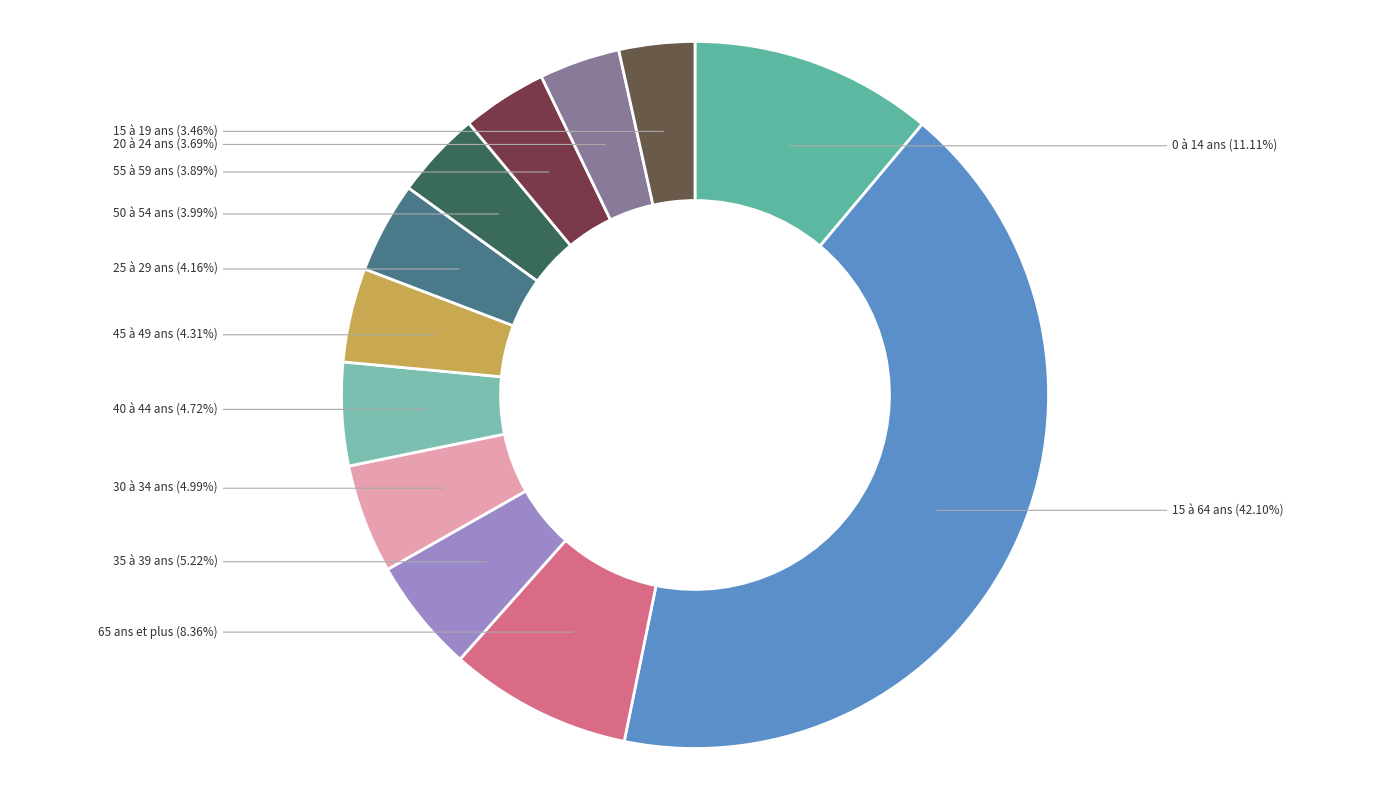

Which has a higher value, 65 ans et plus or 25 à 29 ans?

65 ans et plus